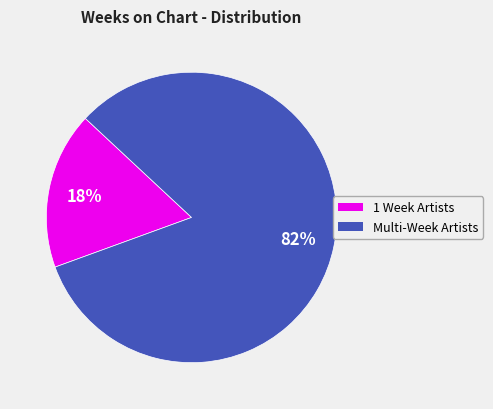

To the nearest percent, what is the average slice percentage?

50%